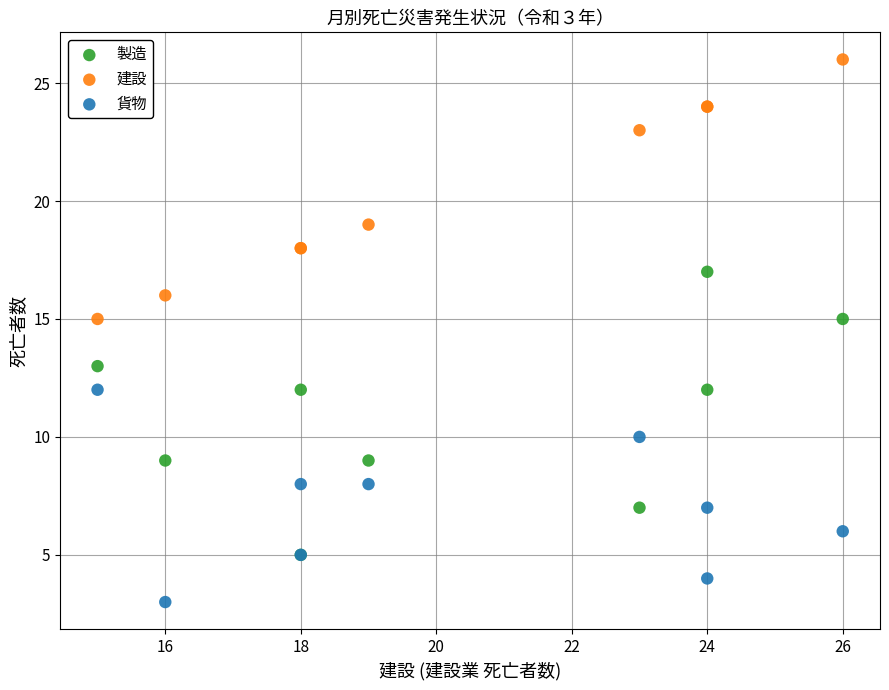

In the 建設 series, what Y value is closest to 20?

19